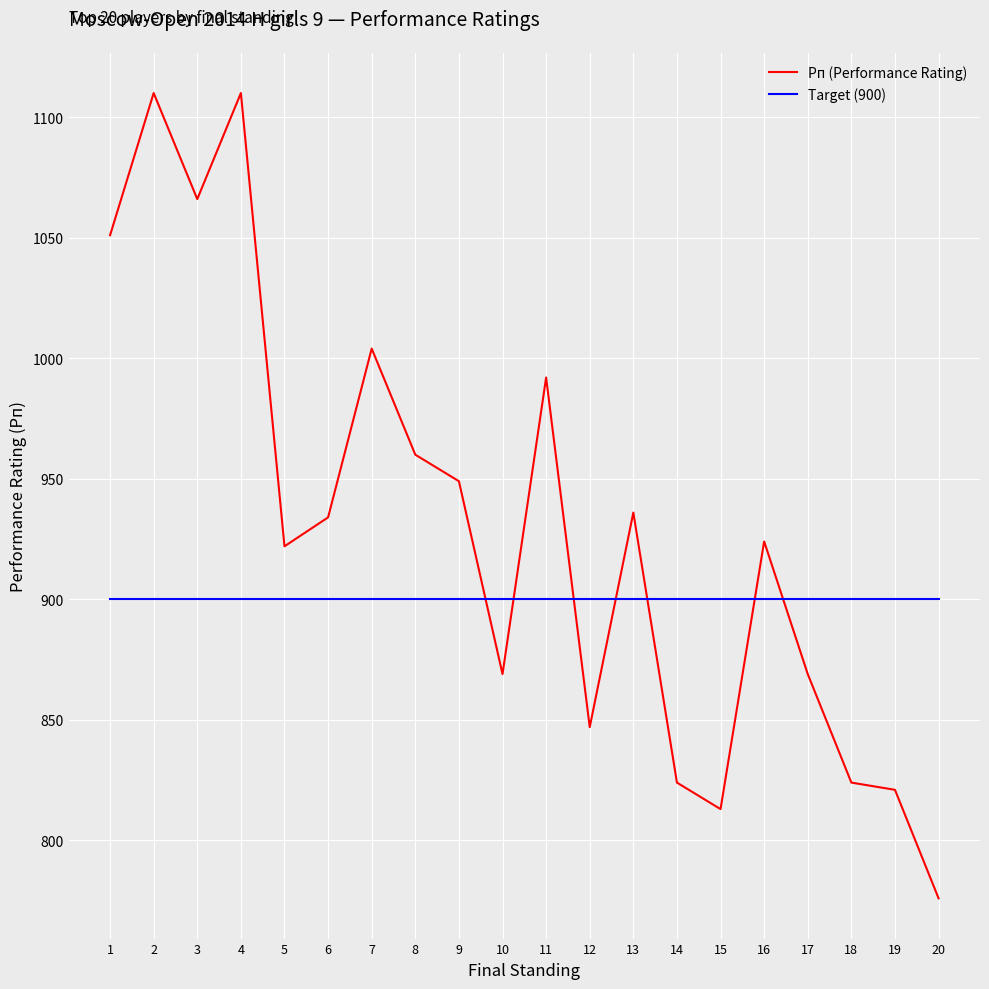

What is the spread (max minus min) of values at 8?

60